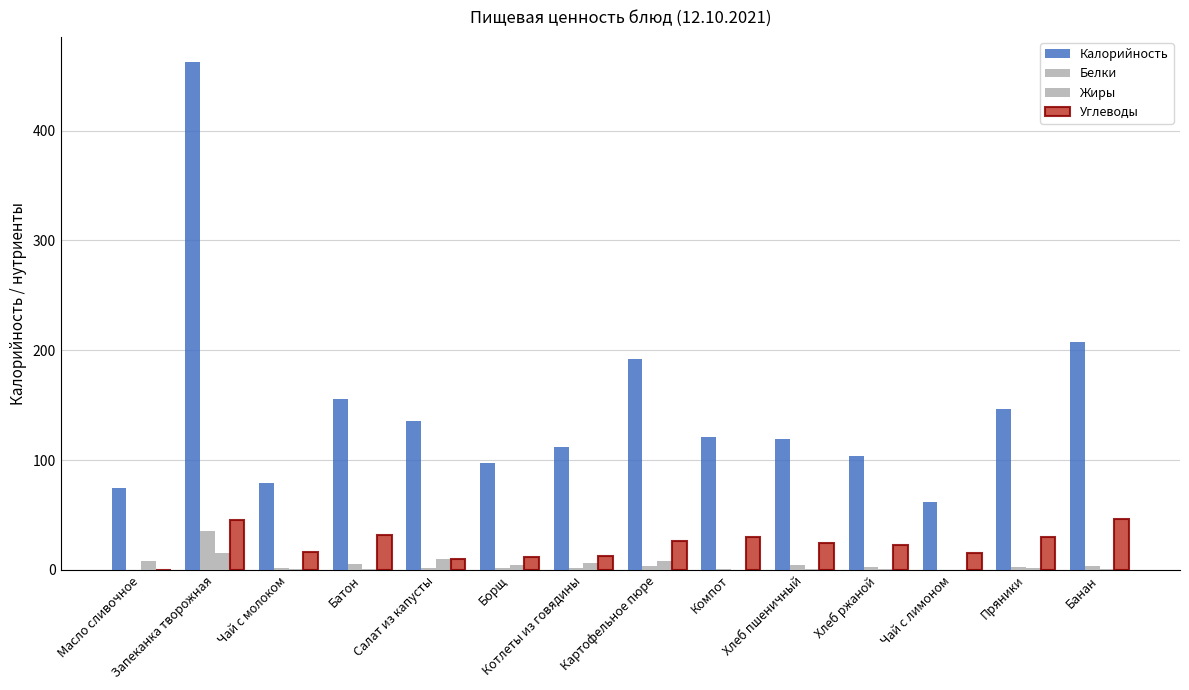

What is the sum of all Калорийность values?

2069.1